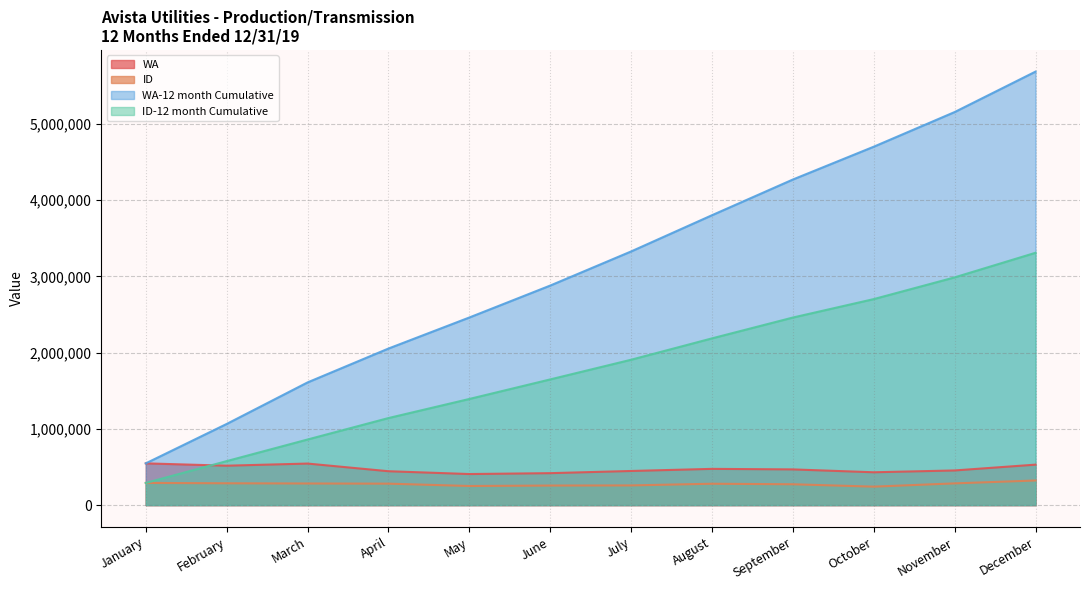

At which category does WA reach its first local valley?

February